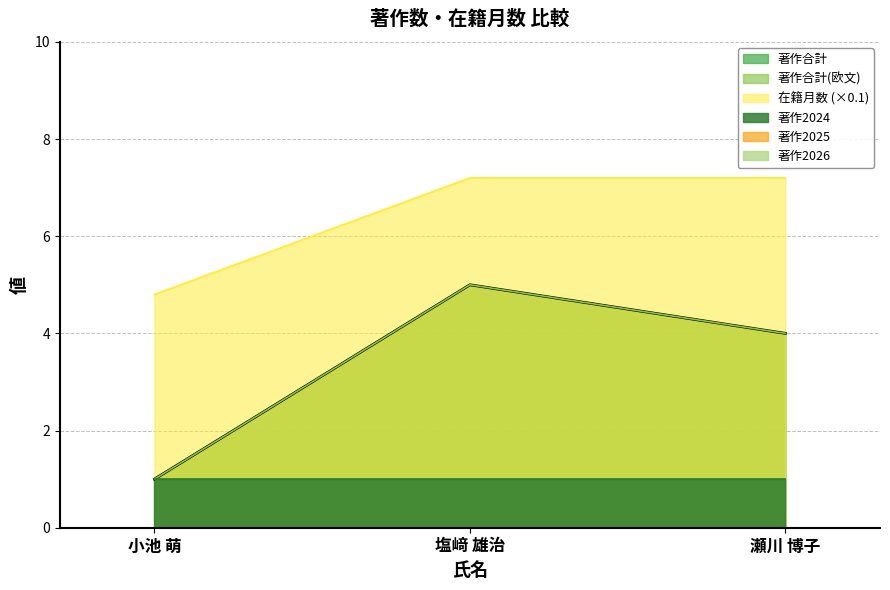

Which has a higher value, 小池 萌 or 塩﨑 雄治?

塩﨑 雄治